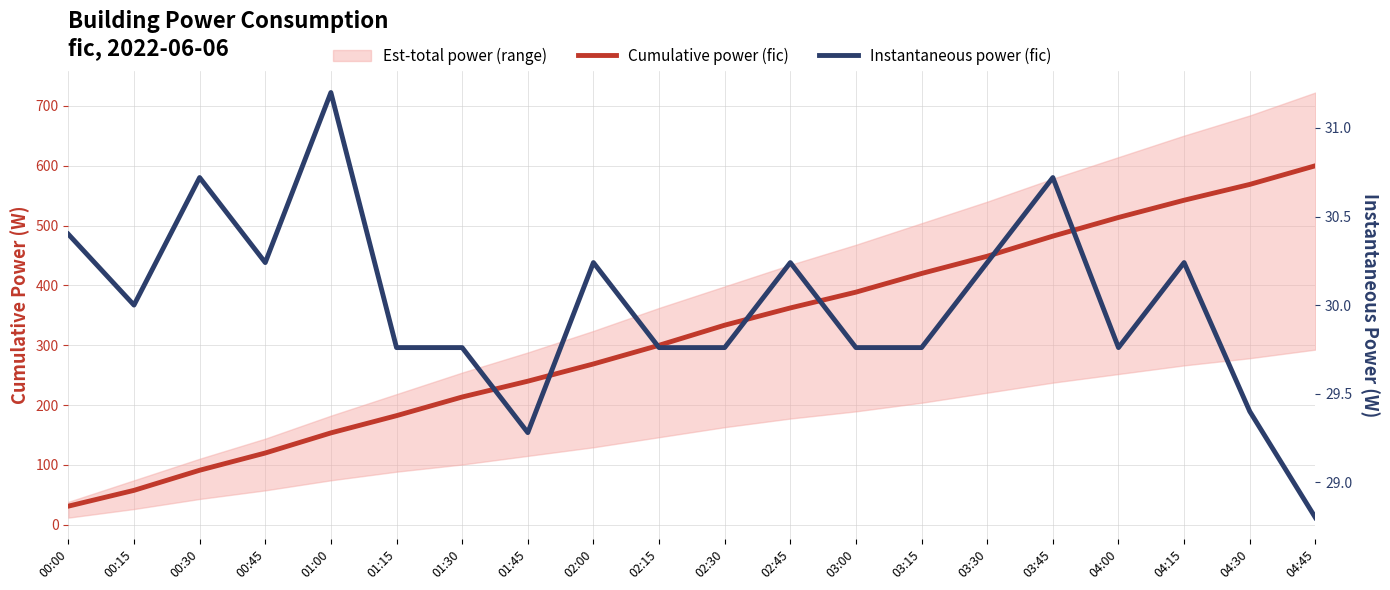

Where does the Cumulative power (fic) series first go above 333?

02:30